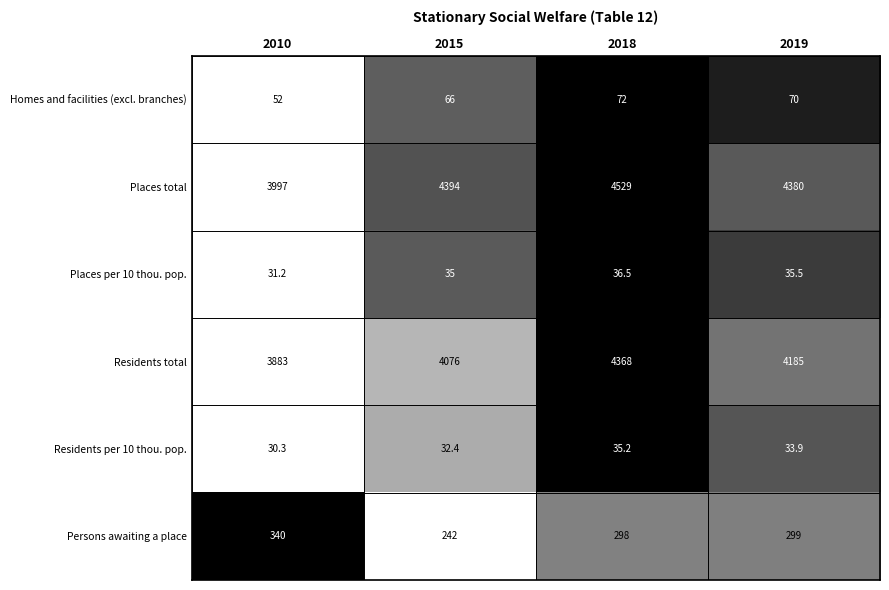

At which label does Persons awaiting a place first exceed 299?

2010